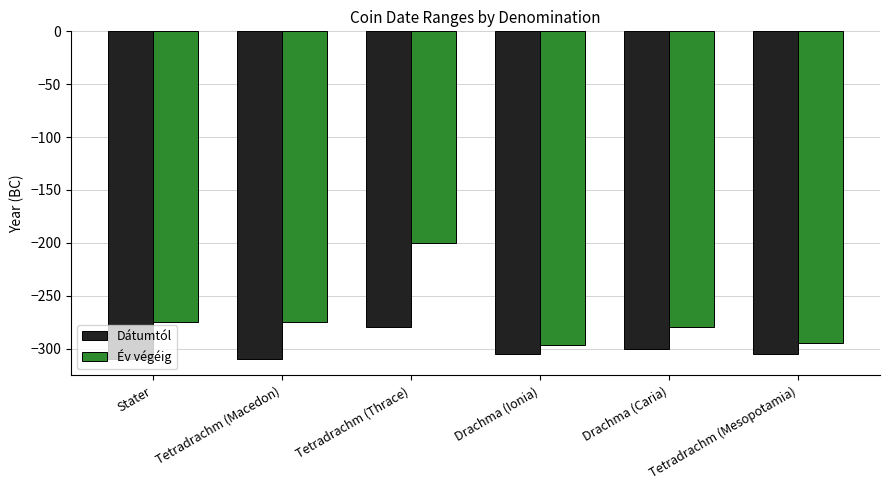

At which category is the sum across all series the highest?

Tetradrachm (Thrace)